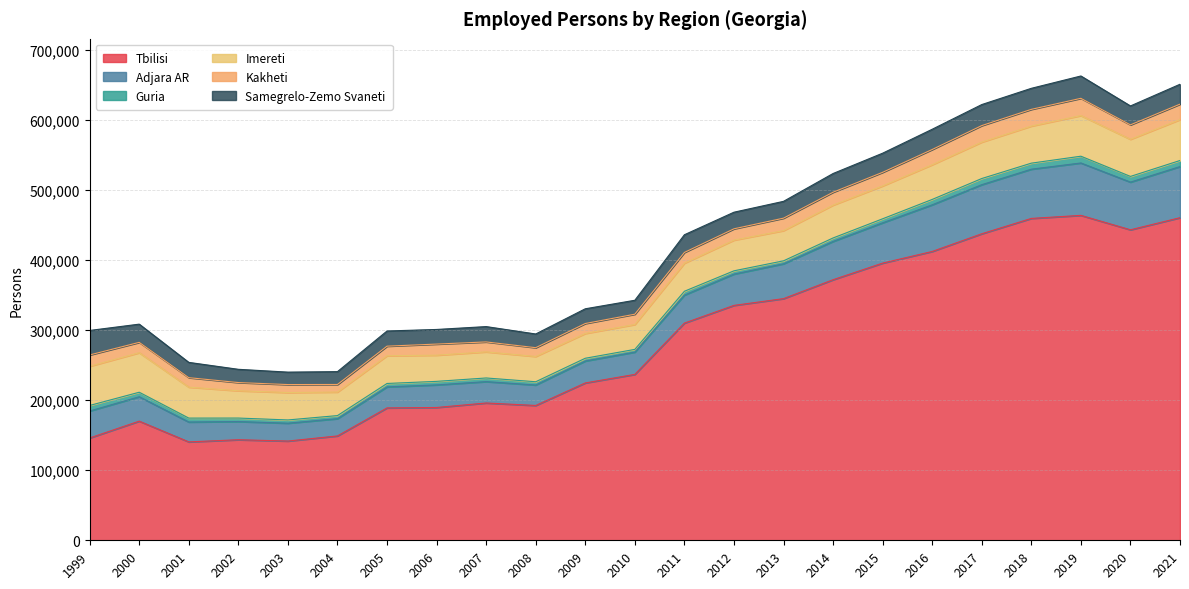

What is the maximum value shown in the chart?

463871